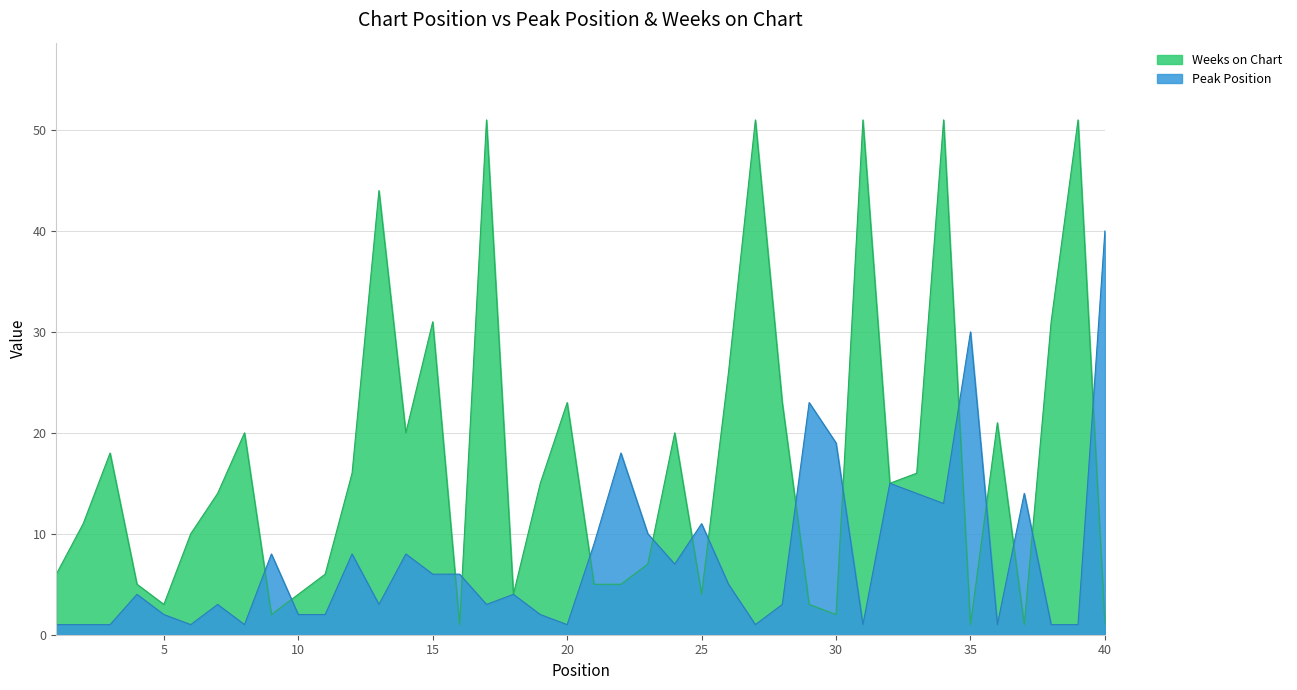

Reading left to right, list all the values displayed in this chart.

Peak Position: 1=1	2=1	3=1	4=4	5=2	6=1	7=3	8=1	9=8	10=2	11=2	12=8	13=3	14=8	15=6	16=6	17=3	18=4	19=2	20=1	21=9	22=18	23=10	24=7	25=11	26=5	27=1	28=3	29=23	30=19	31=1	32=15	33=14	34=13	35=30	36=1	37=14	38=1	39=1	40=40
Weeks on Chart: 1=6	2=11	3=18	4=5	5=3	6=10	7=14	8=20	9=2	10=4	11=6	12=16	13=44	14=20	15=31	16=1	17=51	18=4	19=15	20=23	21=5	22=5	23=7	24=20	25=4	26=26	27=51	28=23	29=3	30=2	31=51	32=15	33=16	34=51	35=1	36=21	37=1	38=31	39=51	40=1